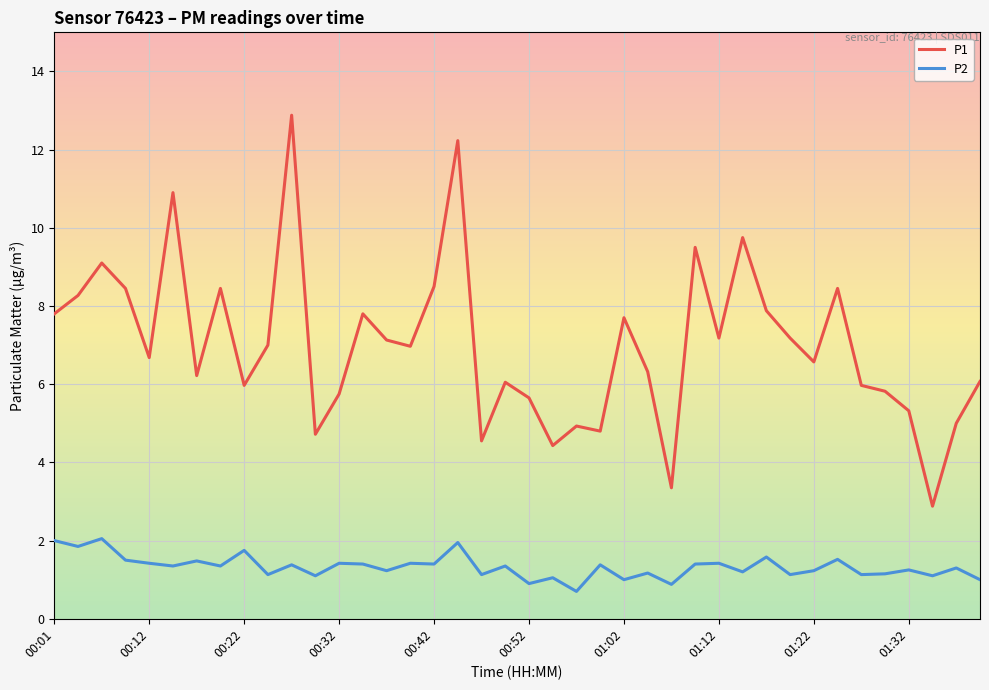

What is the average value of the P1 series?

7.0